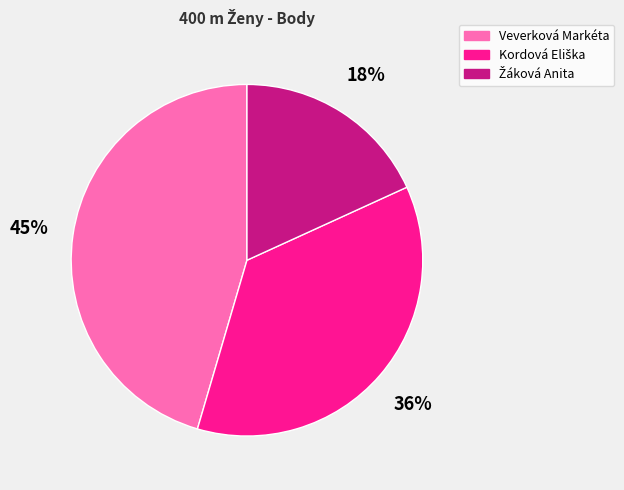

To the nearest percent, what is the average slice percentage?

33%